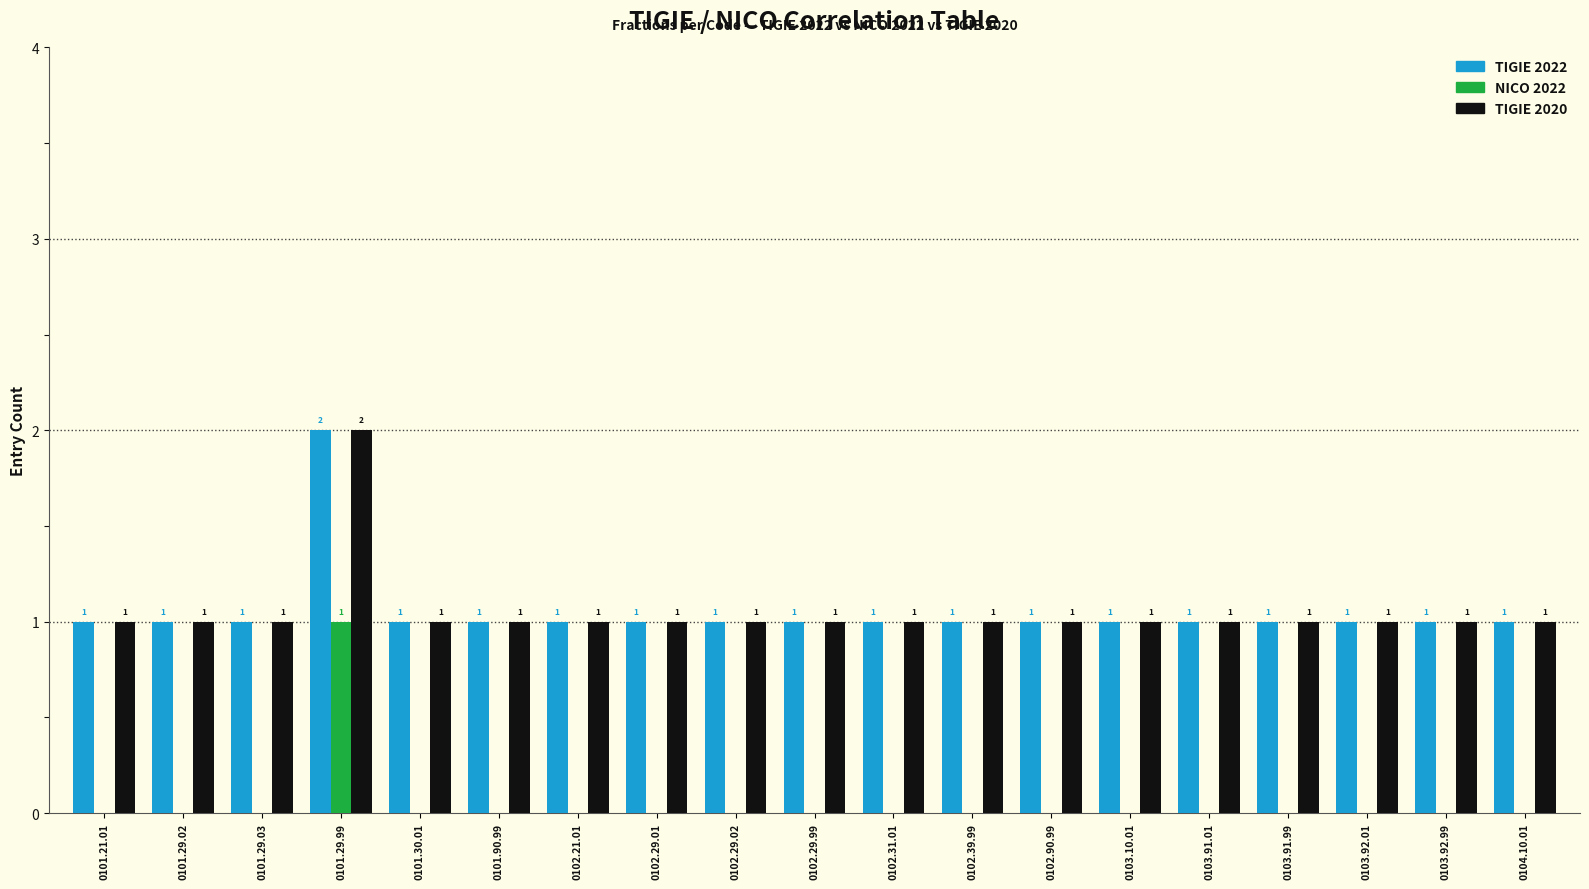

True or false: NICO 2022 has a value of 1 at 0101.30.01.

False